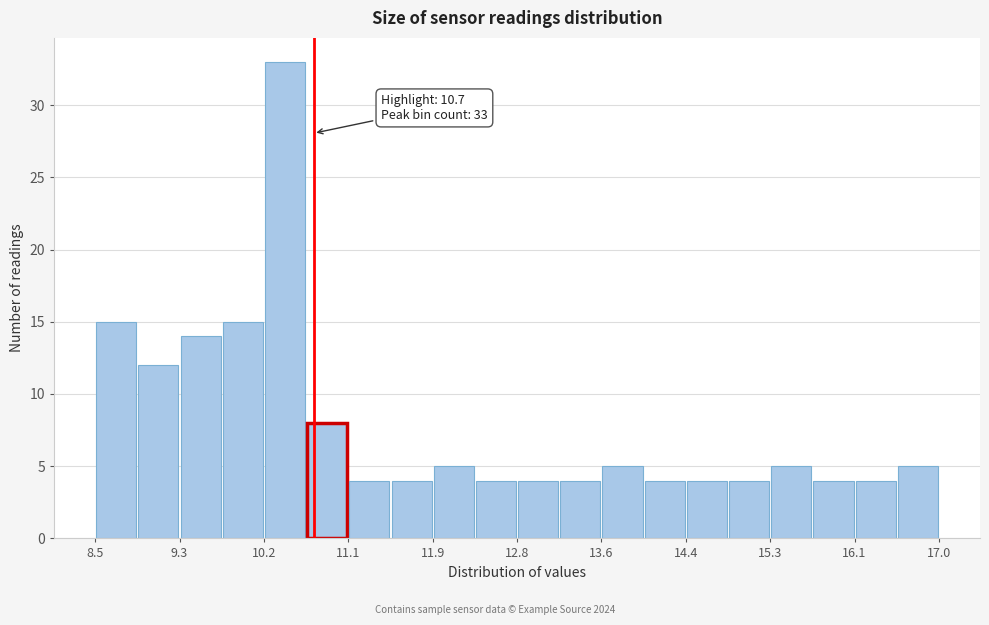

Over which range of the x-axis is the bar tallest?

10.2 to 10.6